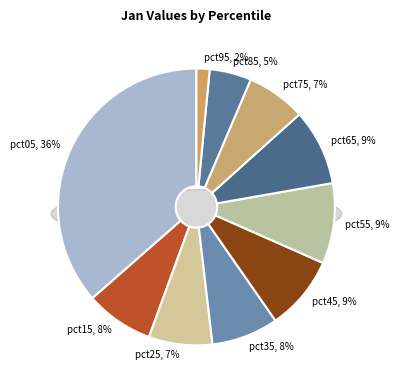

What percentage is the pct05 slice, to the nearest percent?

36%